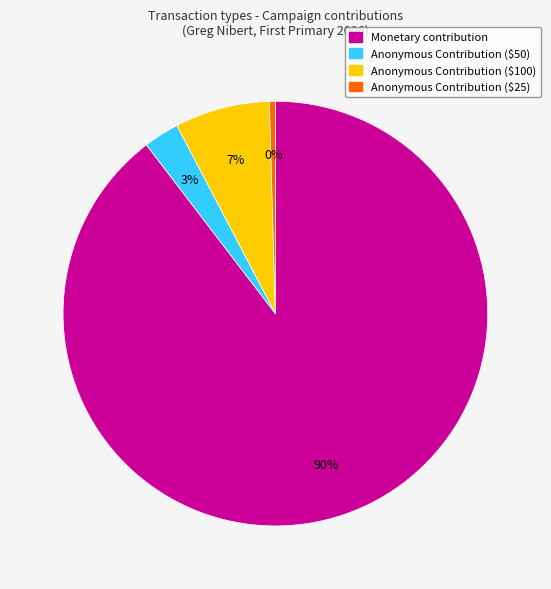

To the nearest percent, what is the average slice percentage?

25%